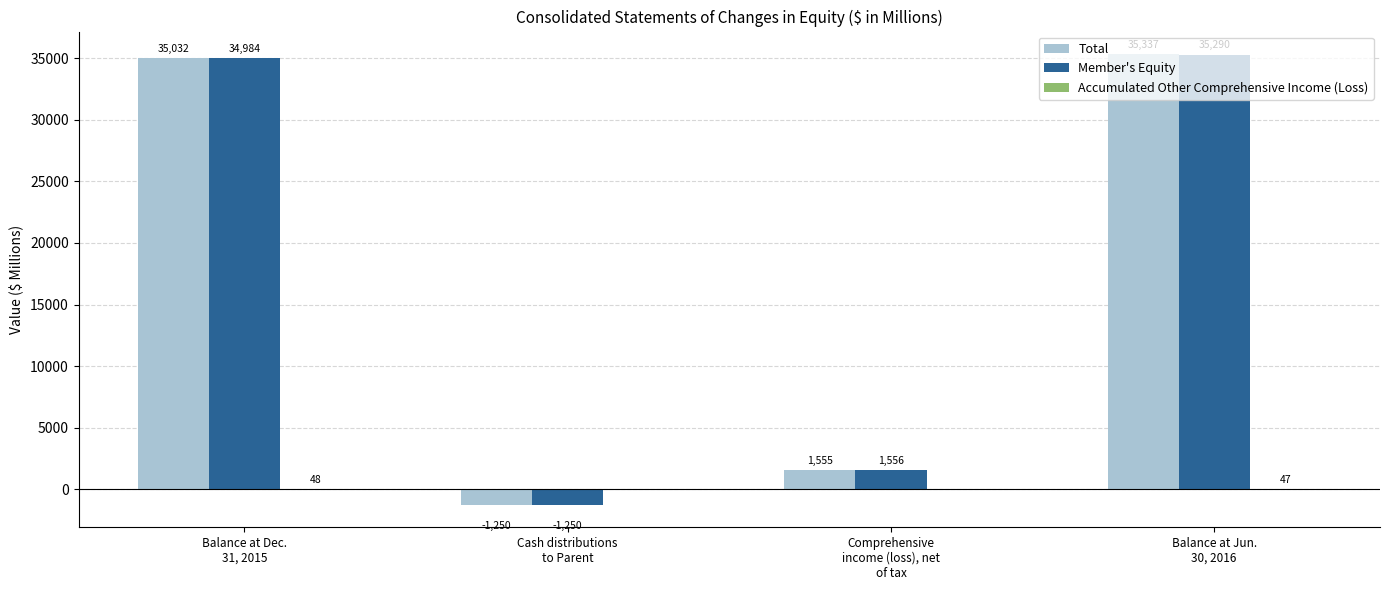

What is the highest value of the Total series?

35337